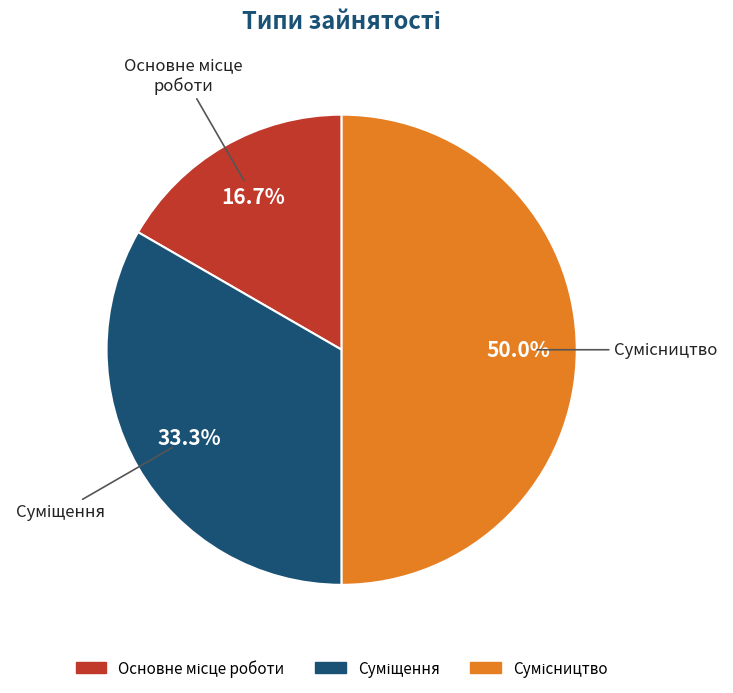

Combined, do Суміщення and Основне місце роботи account for over 50%?

No